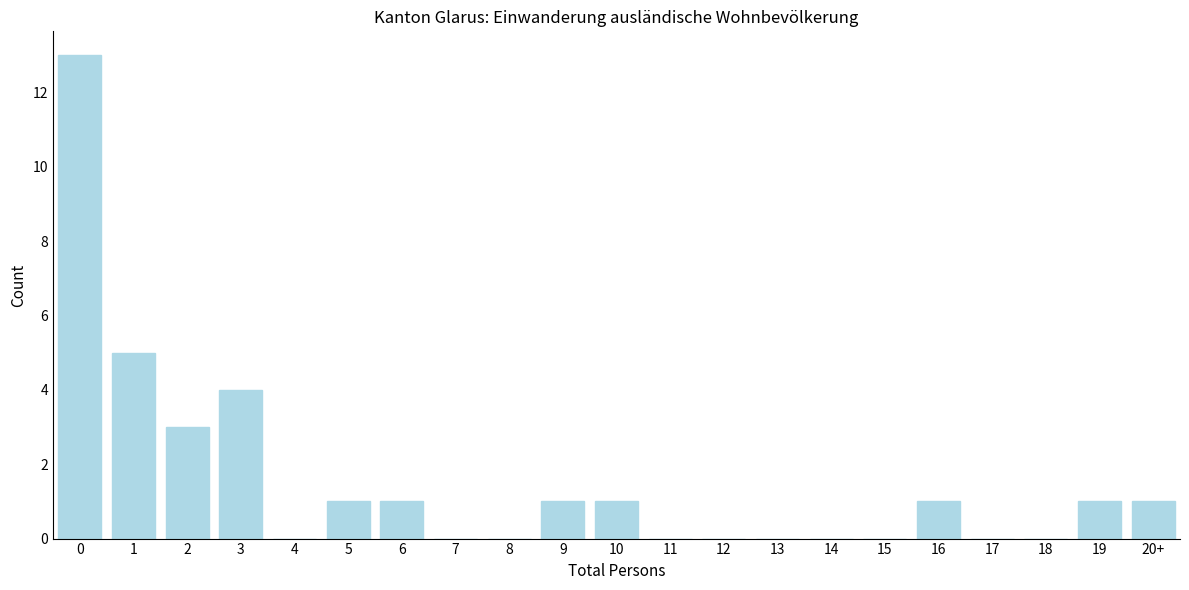

Reading left to right, transcribe all the data shown in this chart.

0=13	1=5	2=3	3=4	4=0	5=1	6=1	7=0	8=0	9=1	10=1	11=0	12=0	13=0	14=0	15=0	16=1	17=0	18=0	19=1	20+=1